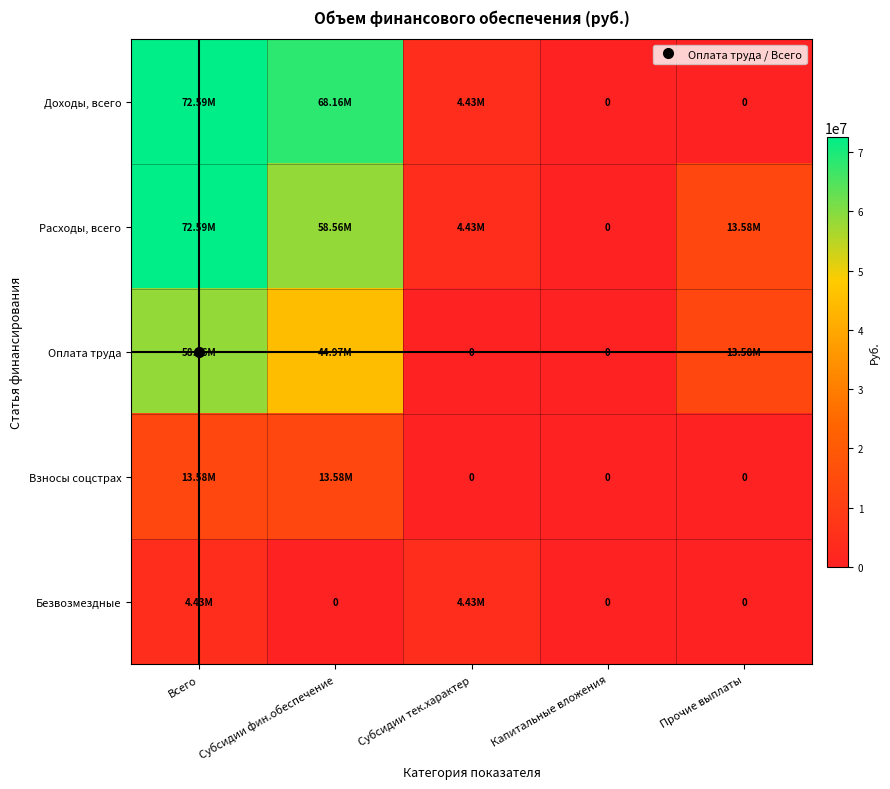

Between Всего and Капитальные вложения, which series saw the biggest shift?

Доходы, всего